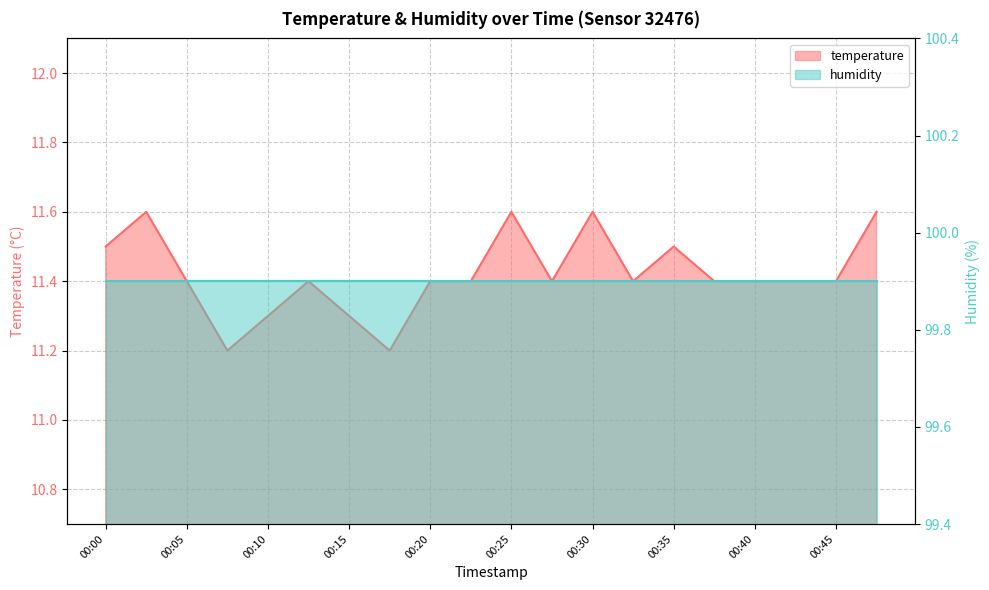

How many interior local peaks (higher than both neighbors) does the data have?

5